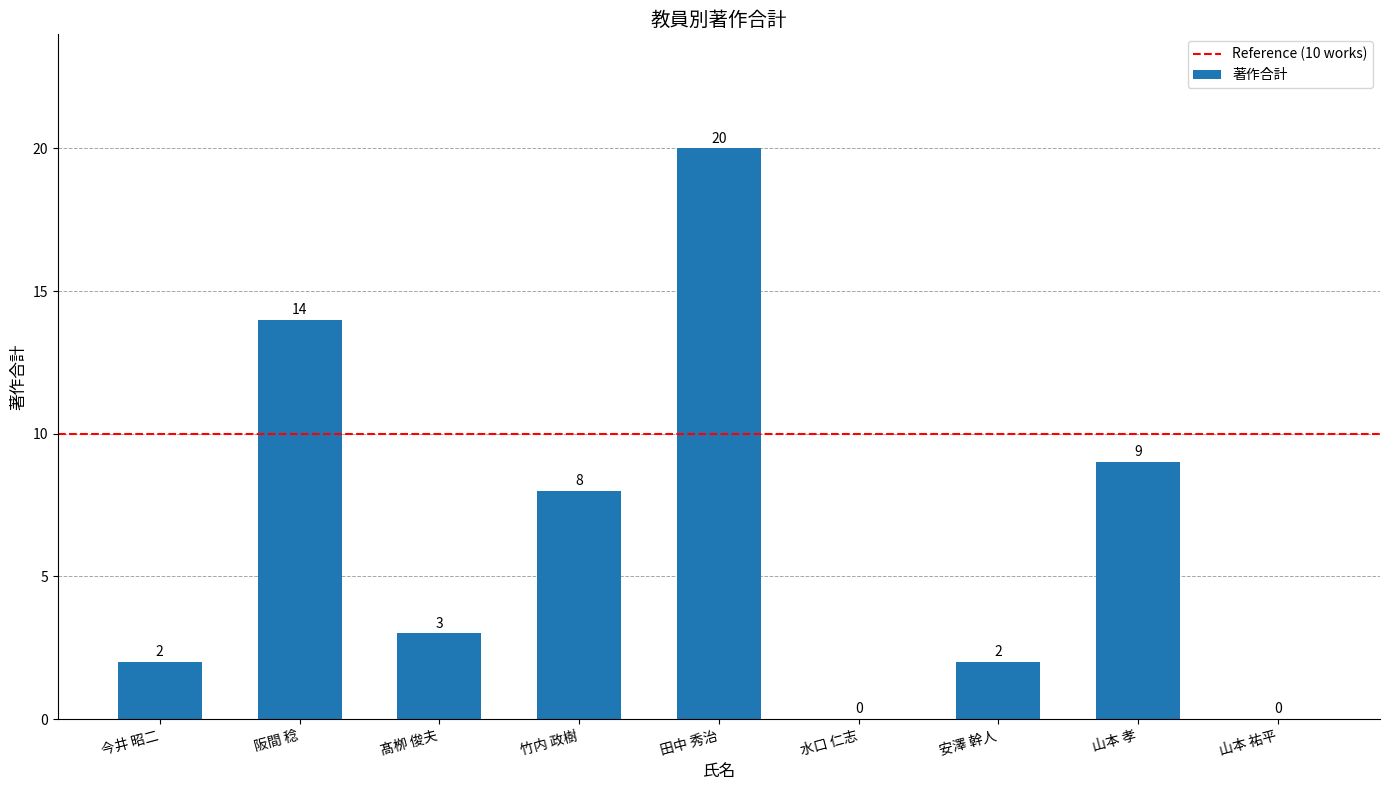

Is it true that the value at 今井 昭二 is 3?

False